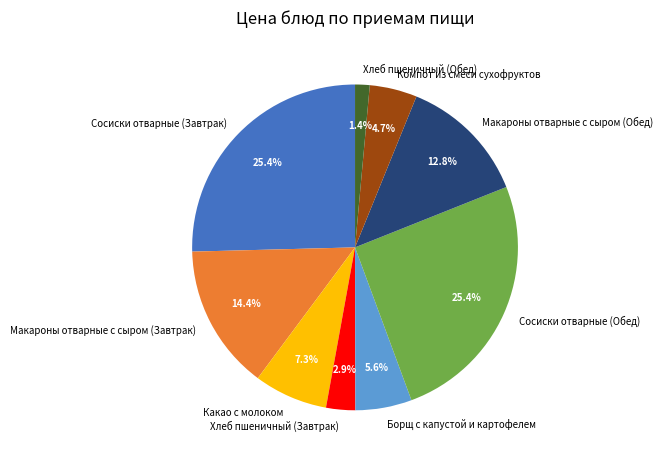

What portion of the pie excludes Борщ с капустой и картофелем?

94.4%